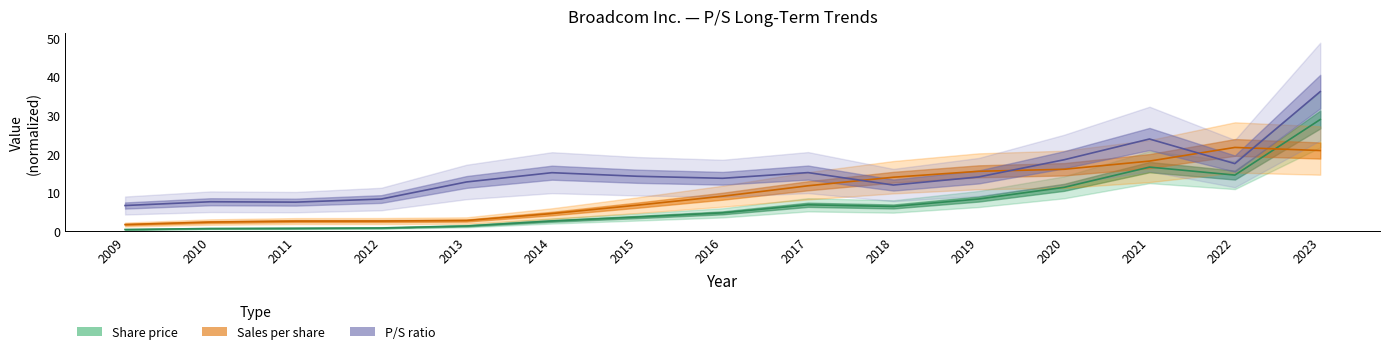

What are all the series names shown in the legend?

Share price, Sales per share, P/S ratio